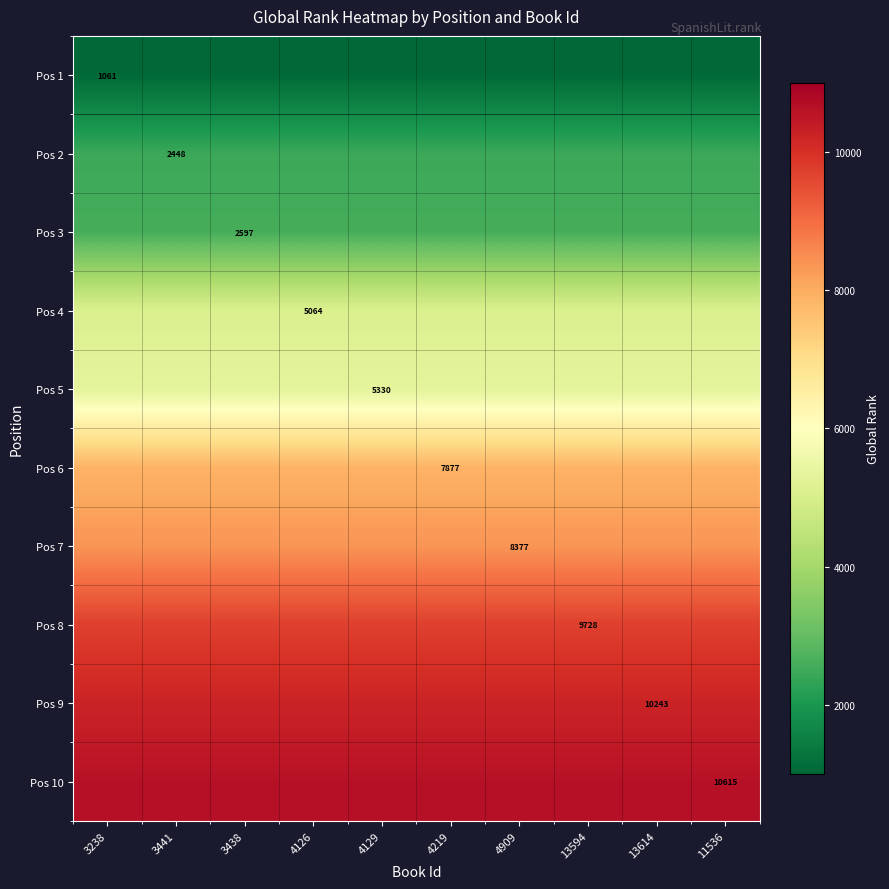

True or false: Pos 3 has a value of 3537 at 3438.

False